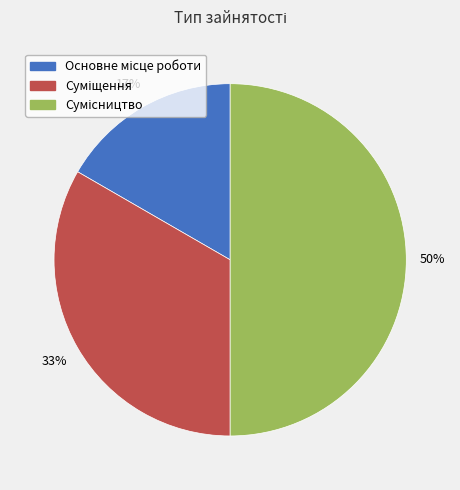

To the nearest percent, what is the average slice percentage?

33%